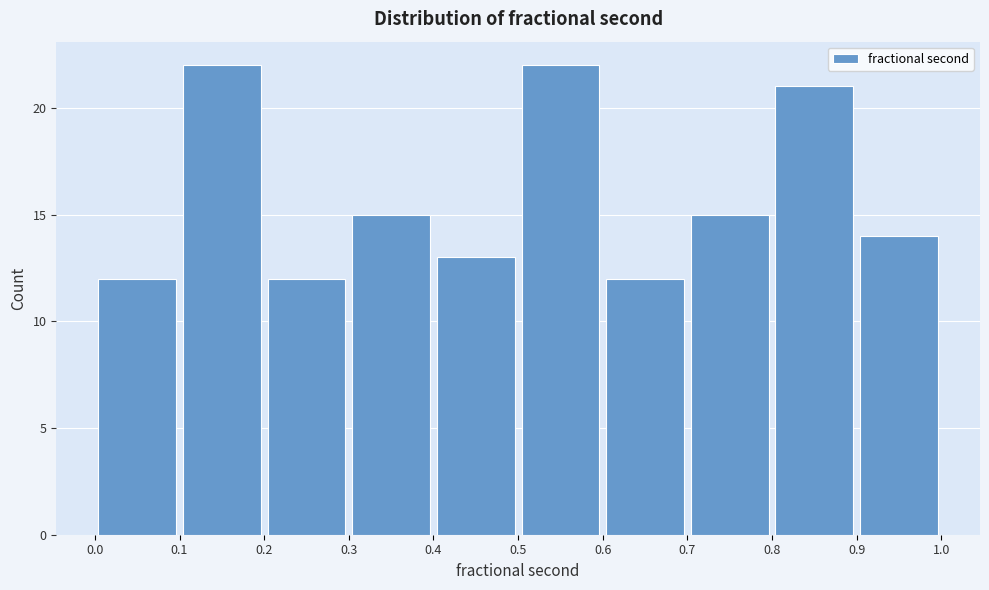

How tall is the bar that spans 0.9 to 1.0 on the x-axis? The values are not printed on the chart, so give them approximately, as read against the axis.

14